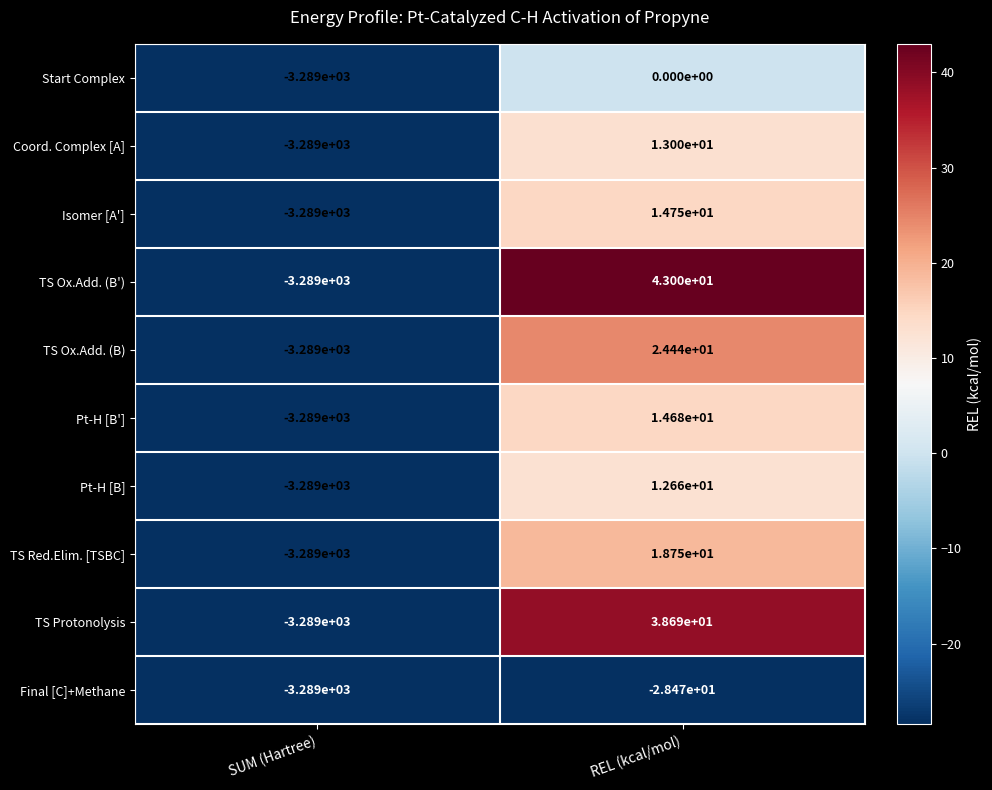

At which label is TS Ox.Add. (B') closest to -1623?

SUM (Hartree)